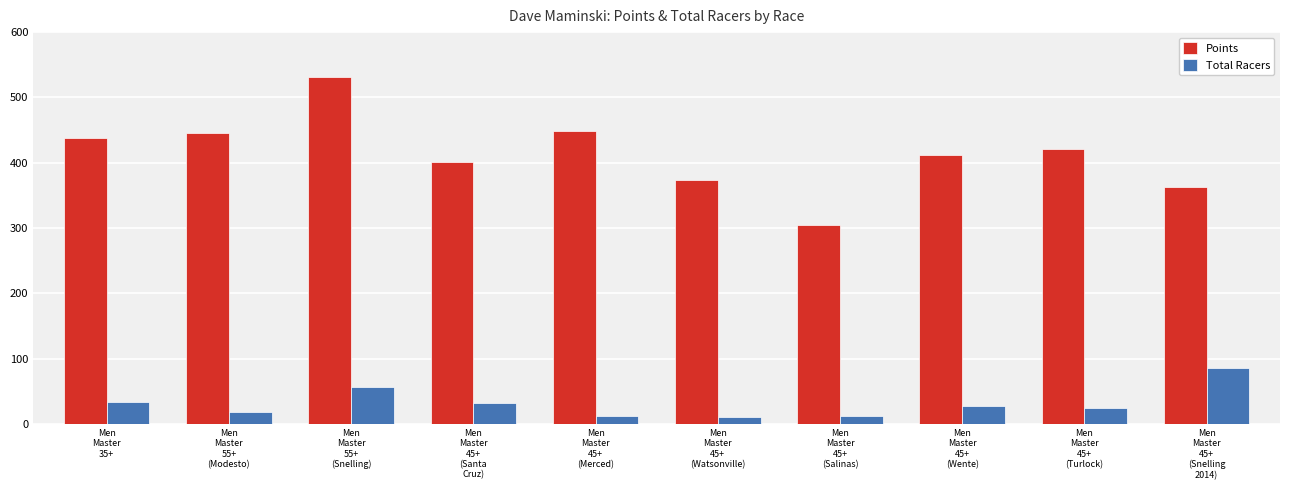

The value of Total Racers at Men
Master
55+
(Snelling) is 78.4. True or false?

False